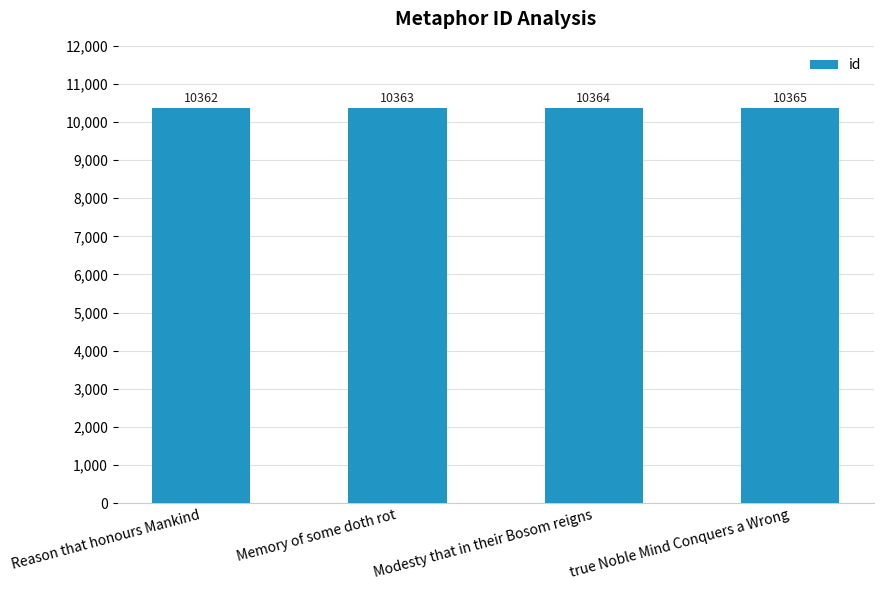

What value does the data have at Memory of some doth rot?

10363